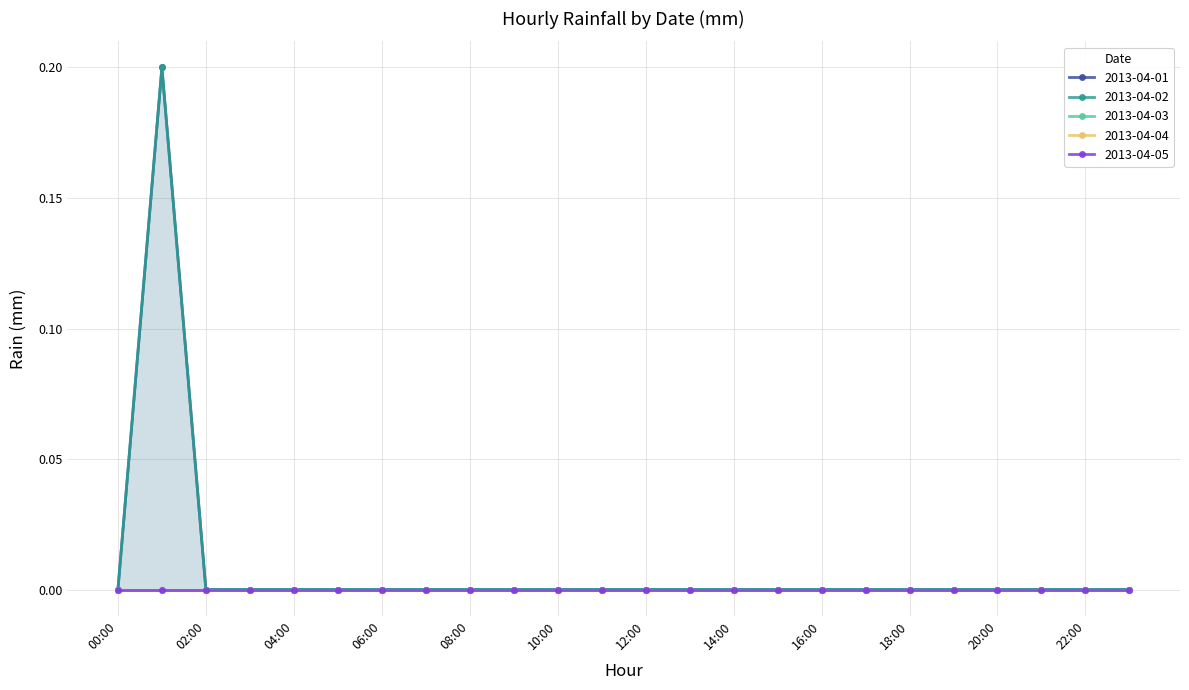

Which category has the lowest value in the 2013-04-04 series?

00:00